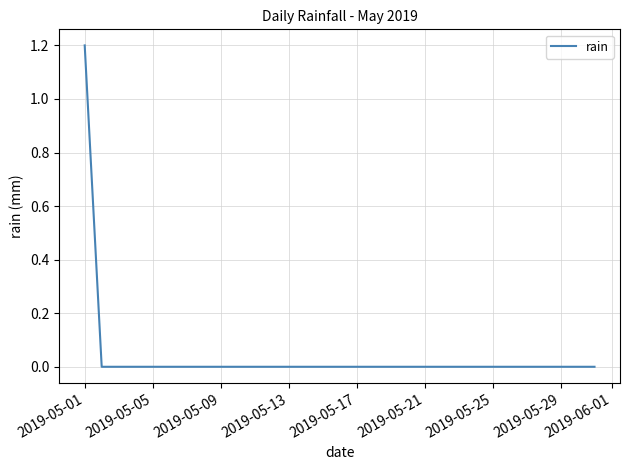

What is the sum of all values?

1.2